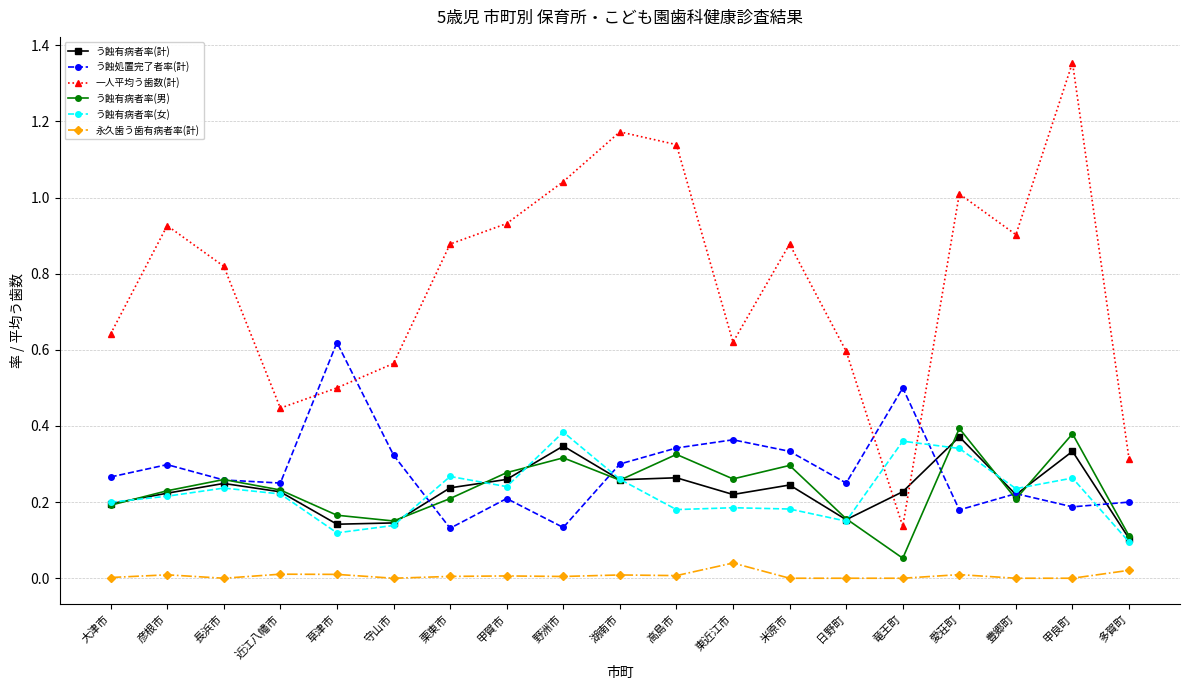

Which series has the widest spread of values?

一人平均う歯数(計)